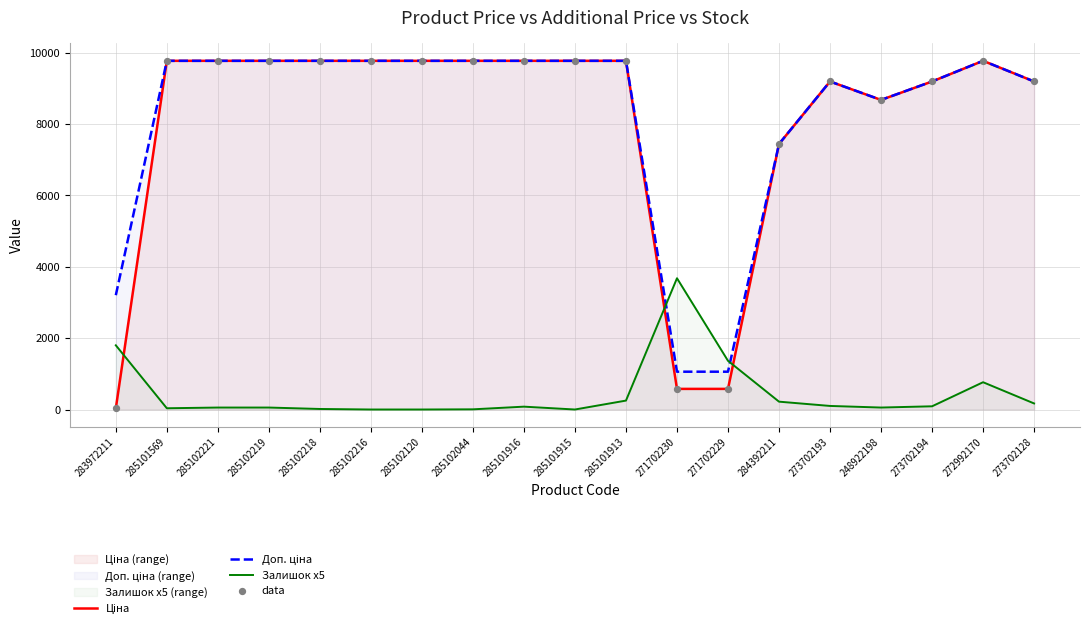

At which category is the sum across all series the highest?

272992170